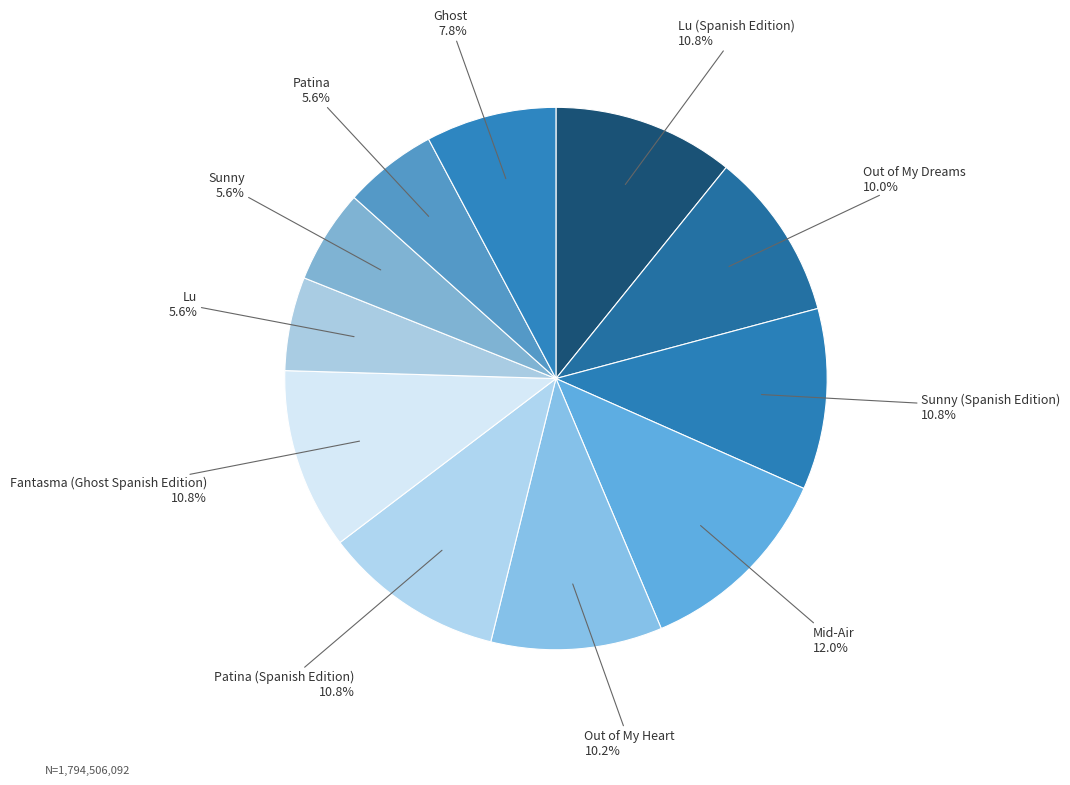

What is the largest slice in the pie chart?

Mid-Air